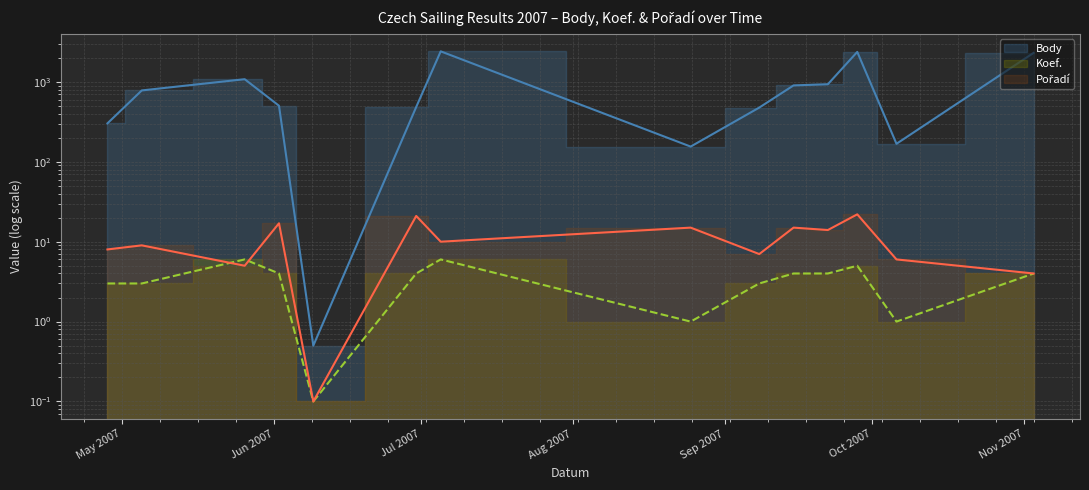

Which label corresponds to the largest value in the chart?

2007-07-05